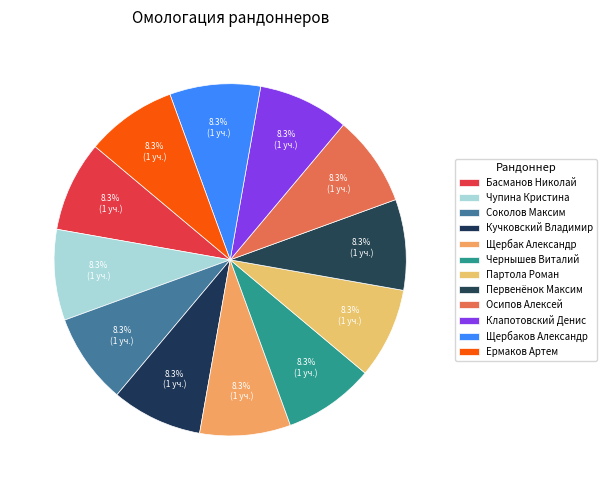

Is there any slice that represents more than half of the pie?

No